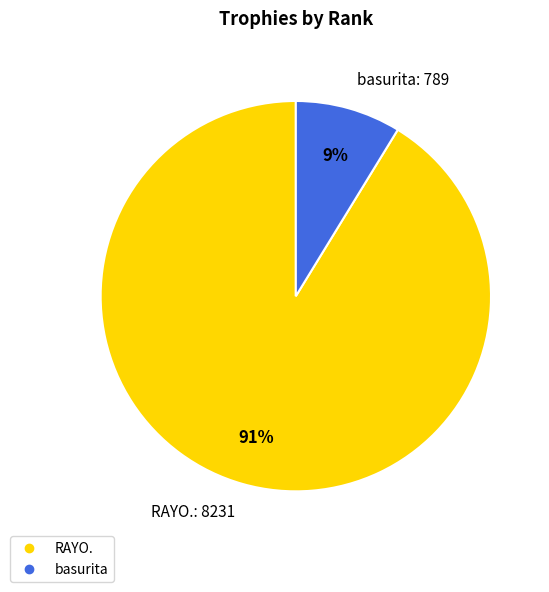

To the nearest percent, what is the average slice percentage?

50%